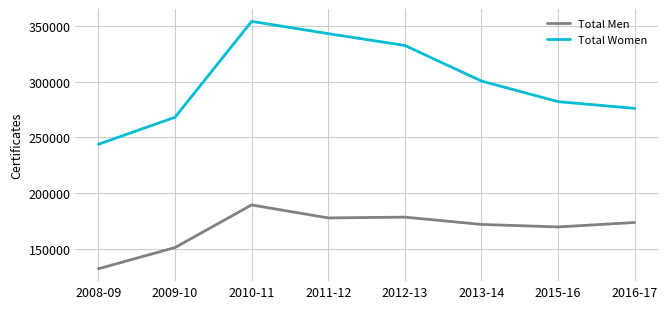

True or false: Total Women and Total Men intersect in this chart.

False